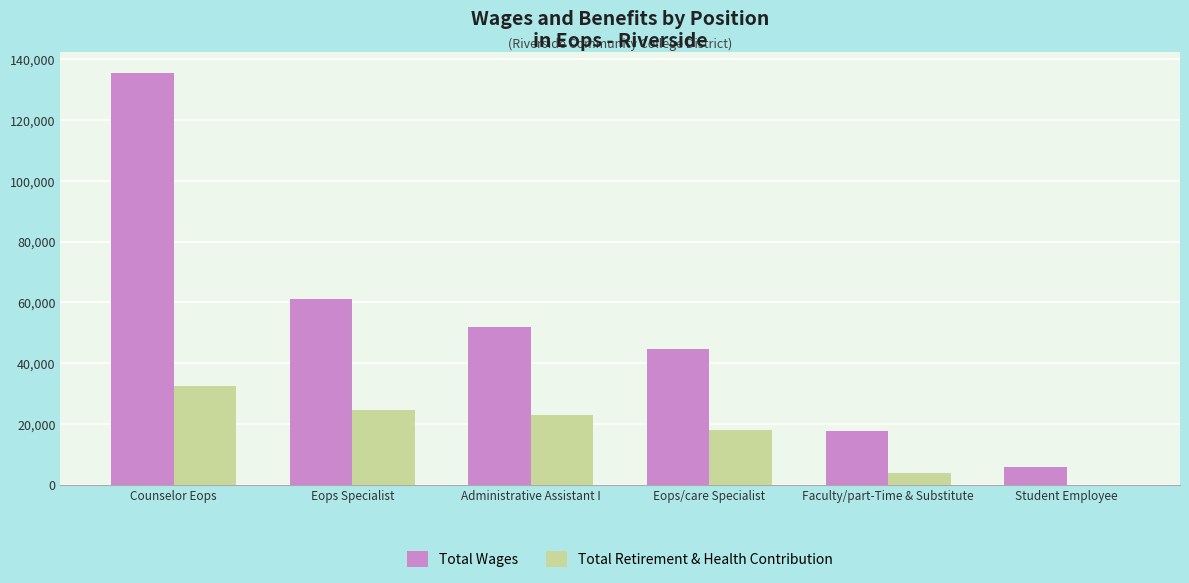

Which series changed the most between Administrative Assistant I and Student Employee?

Total Wages